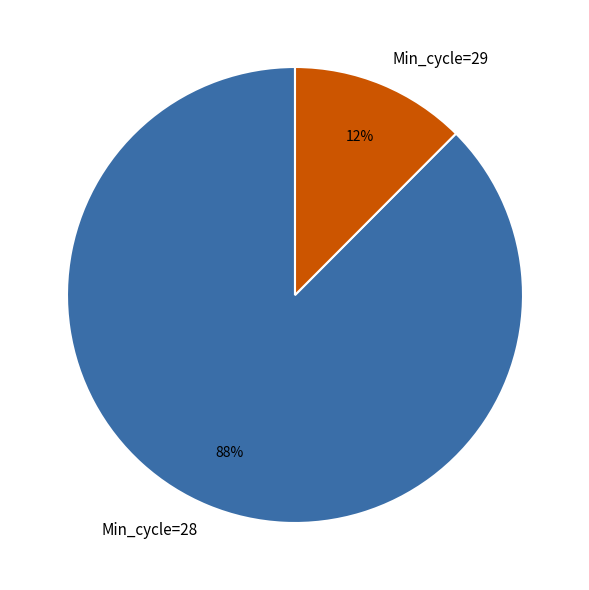

Between Min_cycle=28 and Min_cycle=29, which is larger?

Min_cycle=28